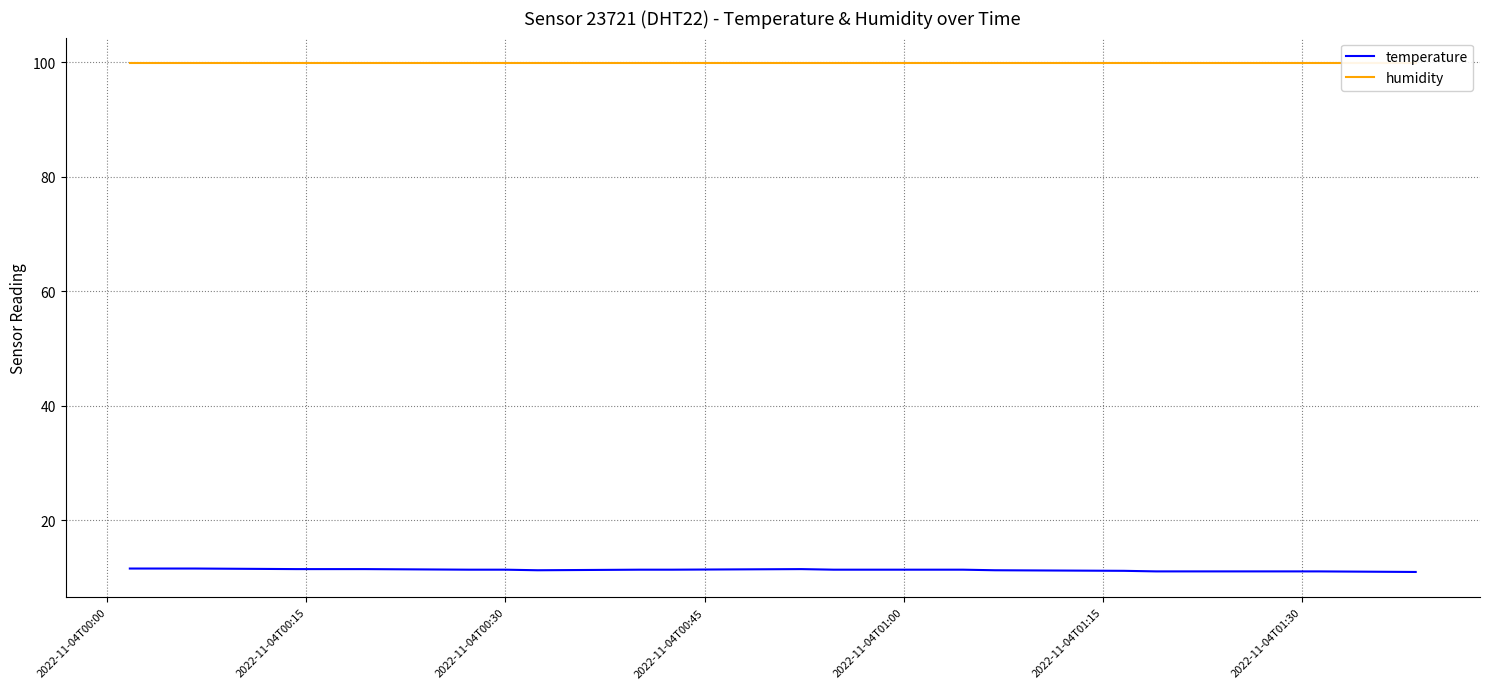

How many lines are shown in the chart?

2